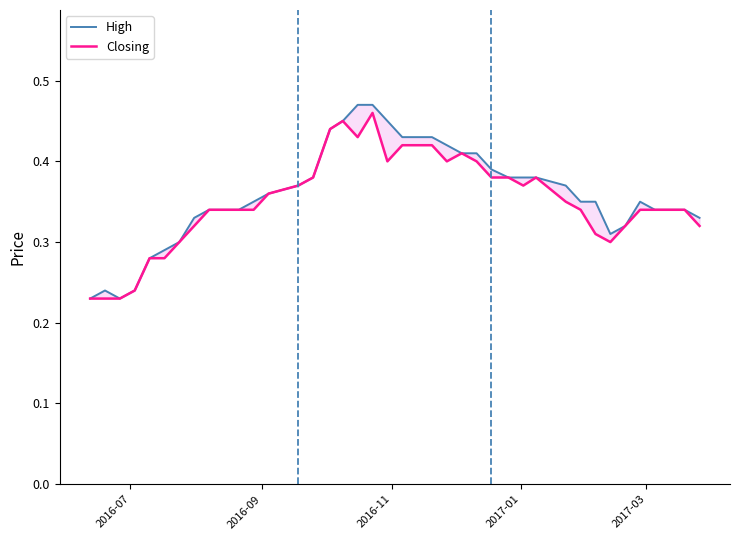

Which series has the largest total across all categories?

High